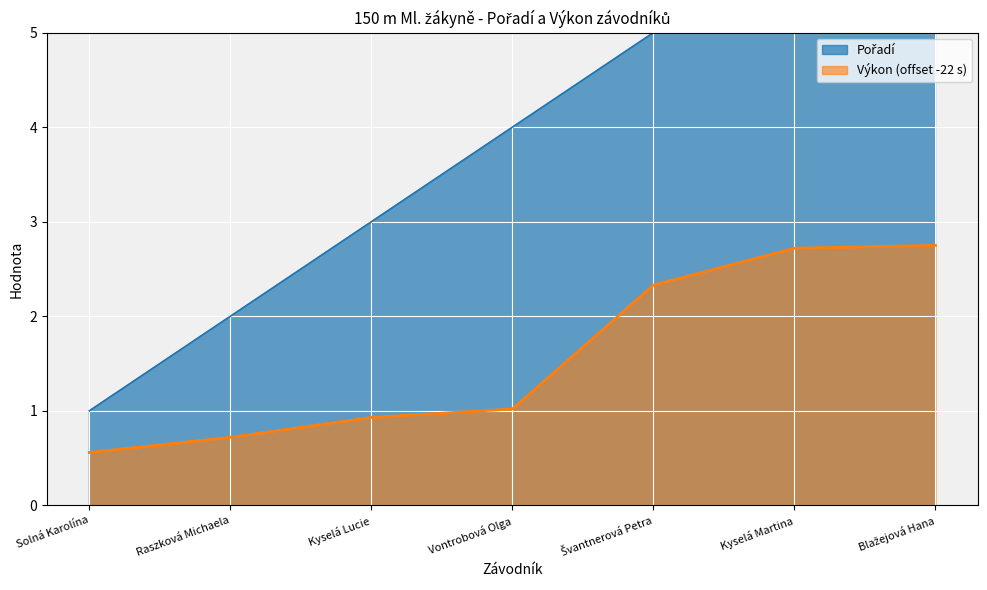

What is the label of the 2nd point from the right?

Kyselá Martina